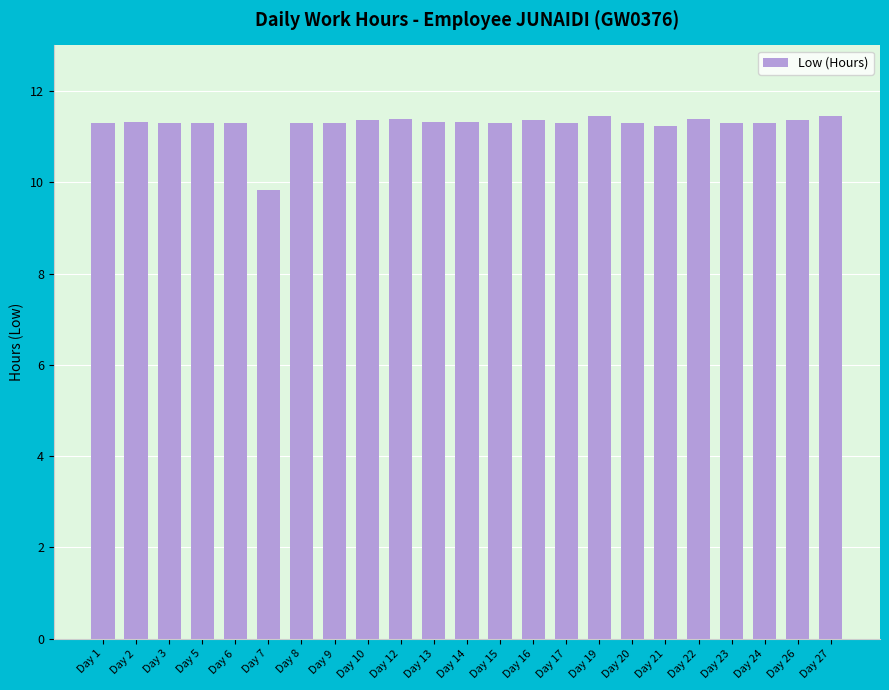

The chart shows a value of 18.7 at Day 15. True or false?

False